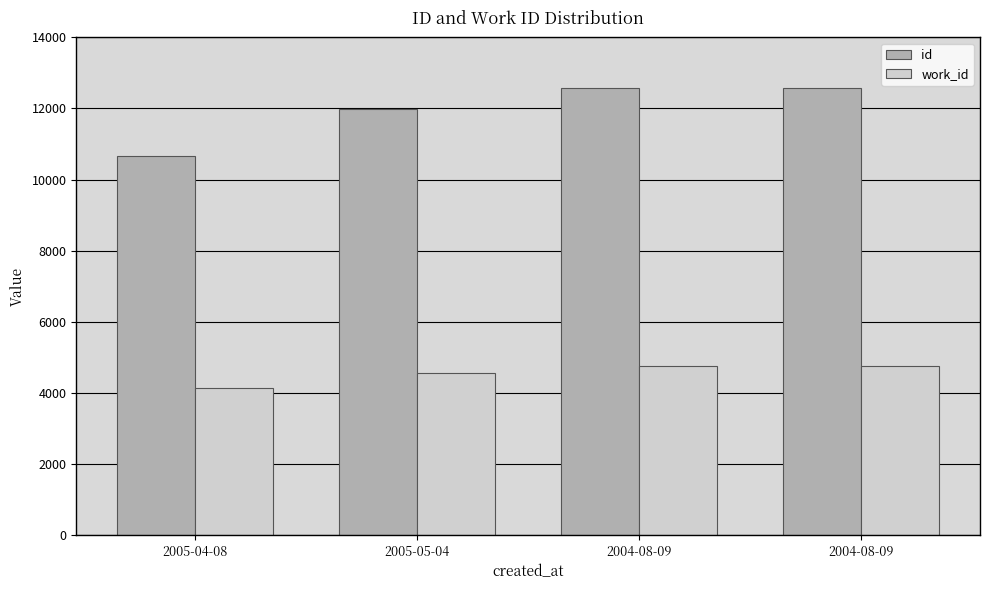

What are all the series names shown in the legend?

id, work_id